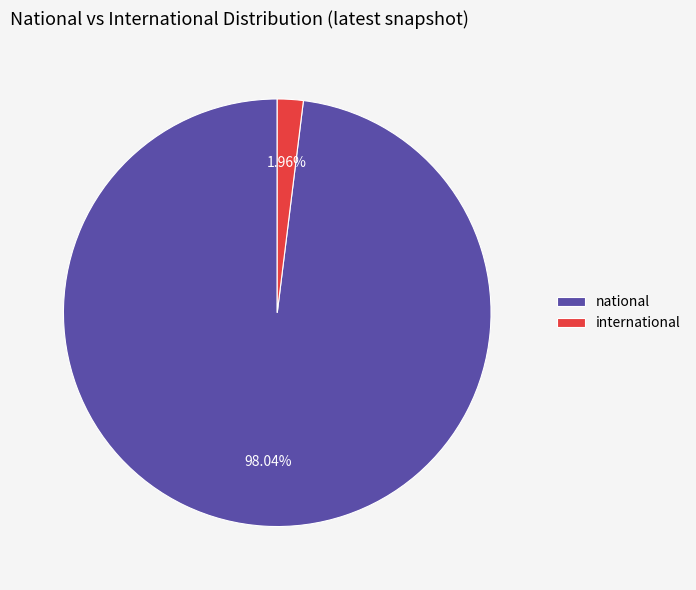

How much of the chart is everything except national?

2.0%